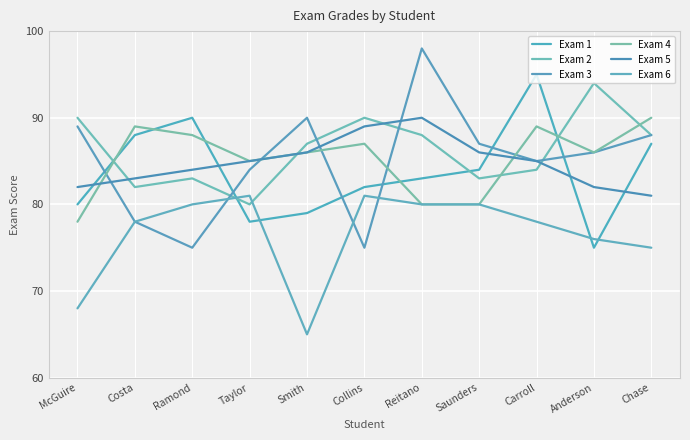

Is the value of Exam 5 at Anderson greater than the value of Exam 4 at Ramond?

No